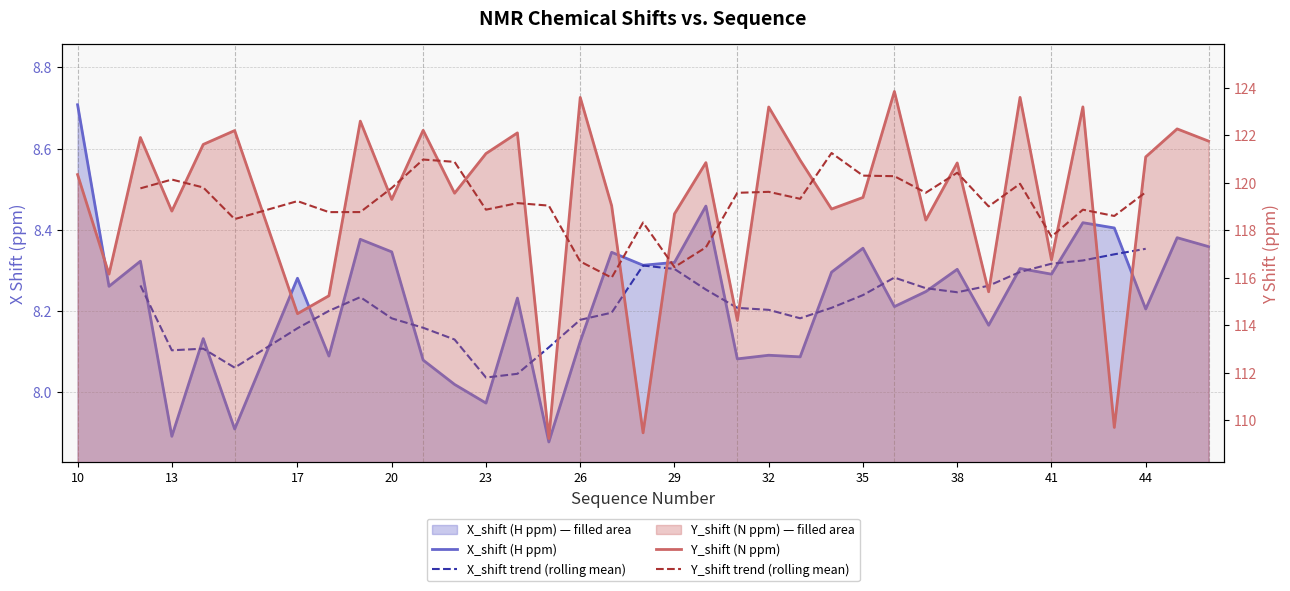

Read the X_shift value at 42.

8.4